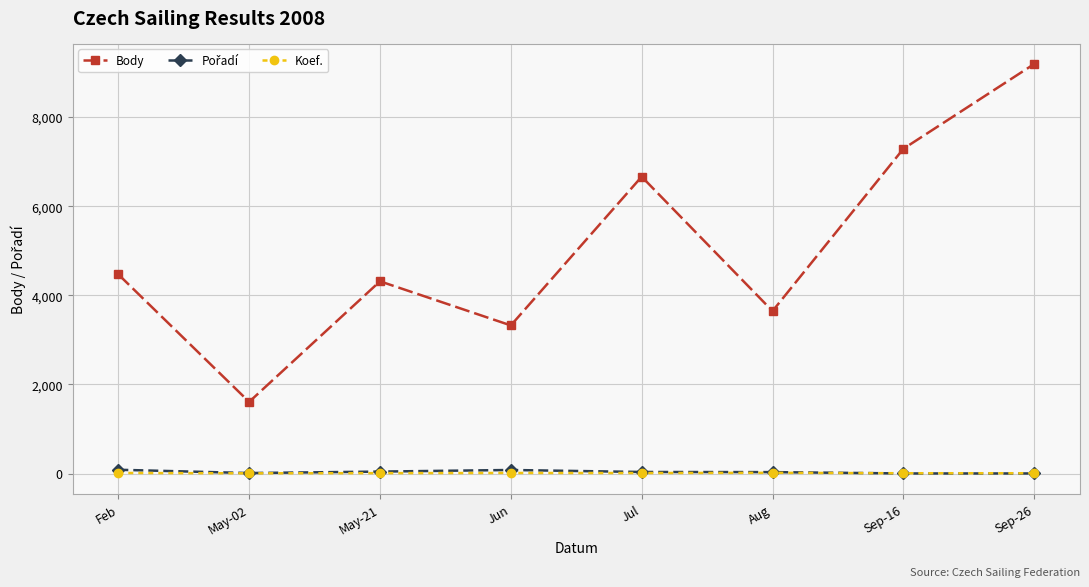

What is the difference between the Body values at Sep-26 and Aug?

5547